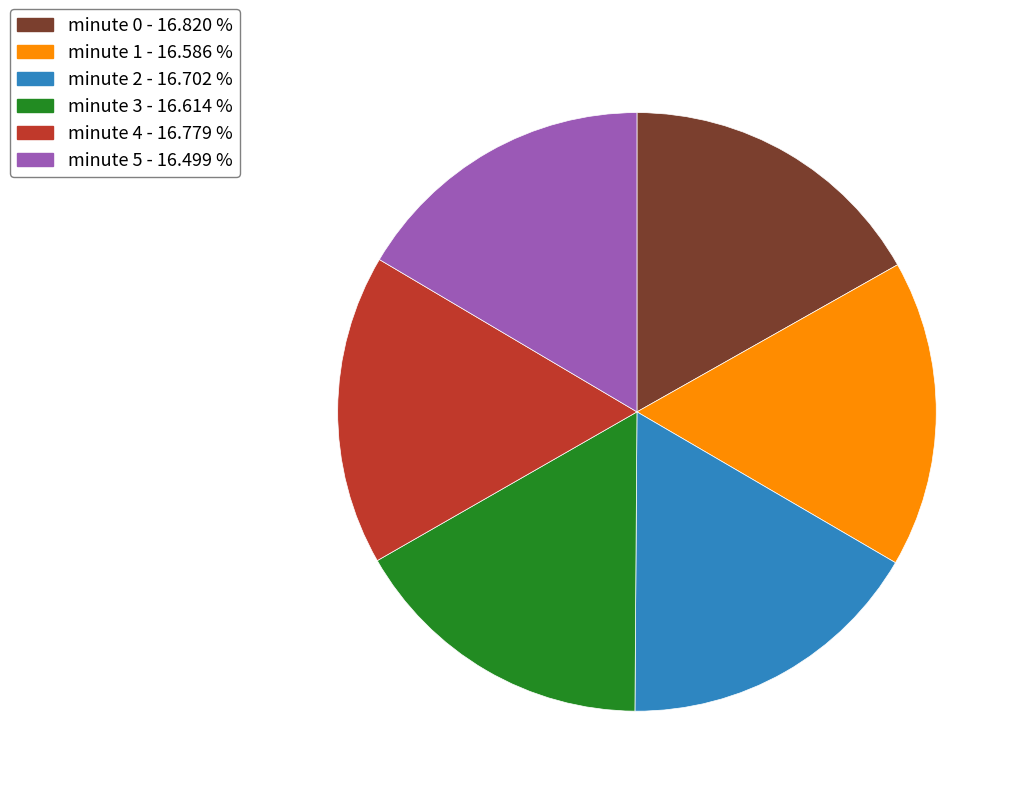

Is there any slice that represents more than half of the pie?

No